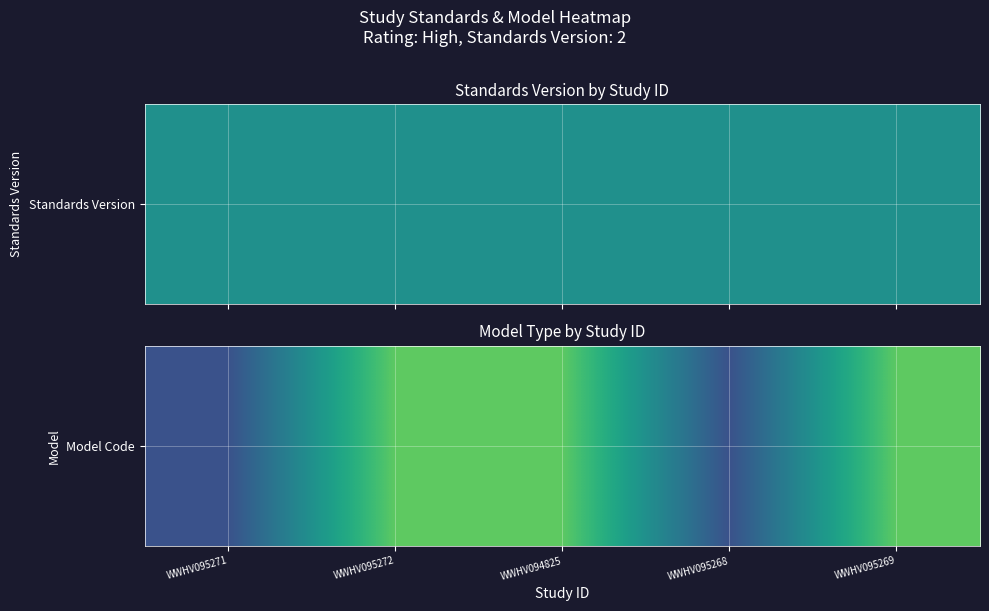

Rank the categories by value from lowest to highest.

WWHV095271, WWHV095268, WWHV095272, WWHV094825, WWHV095269